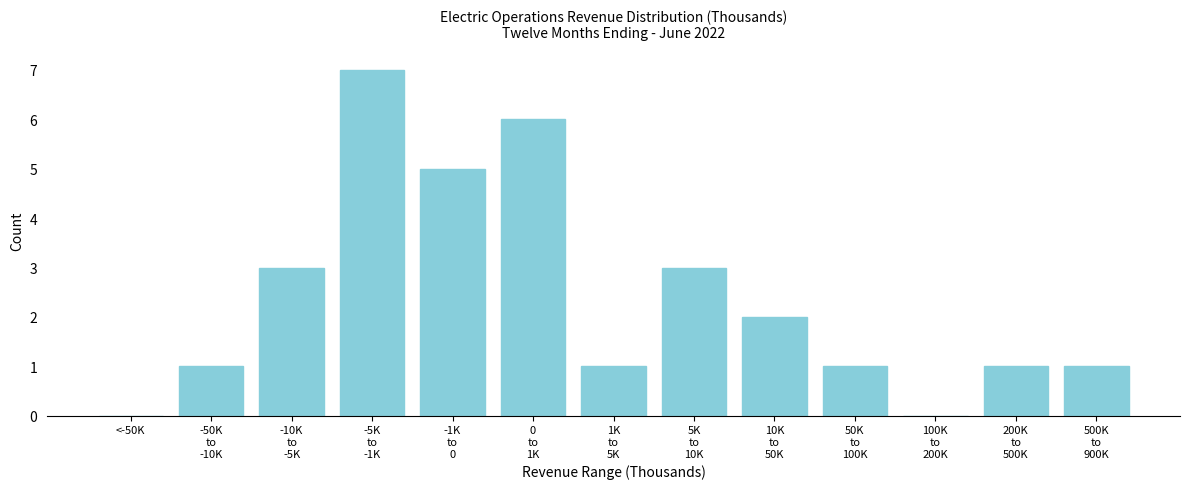

Is it true that the value at <-50K is 0?

True